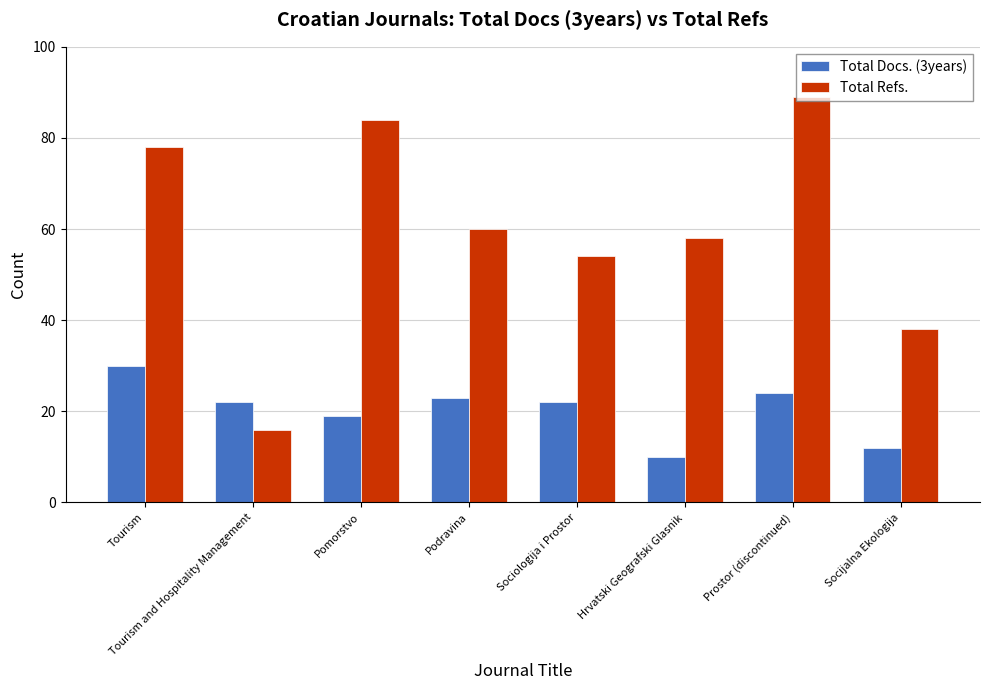

At which category is the sum across all series the highest?

Prostor (discontinued)